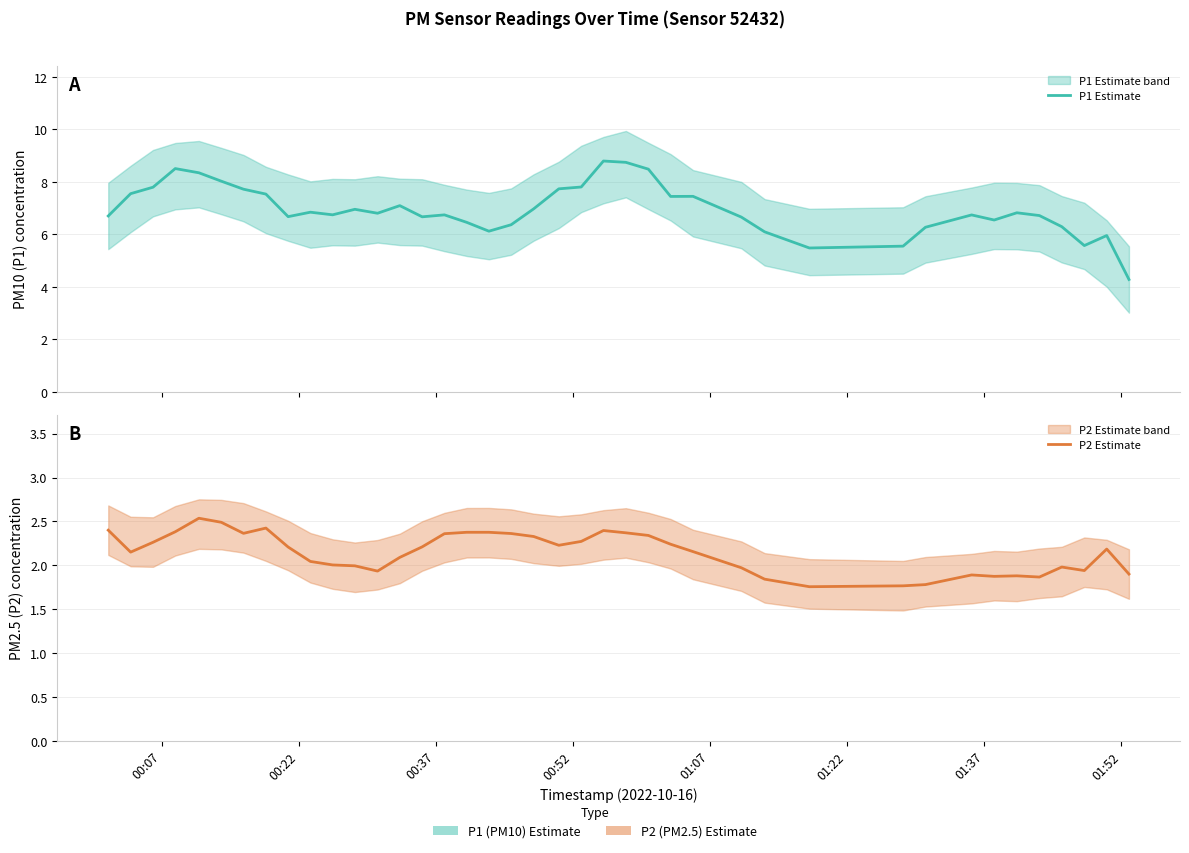

How many data points in P2 Estimate are above 2?

26